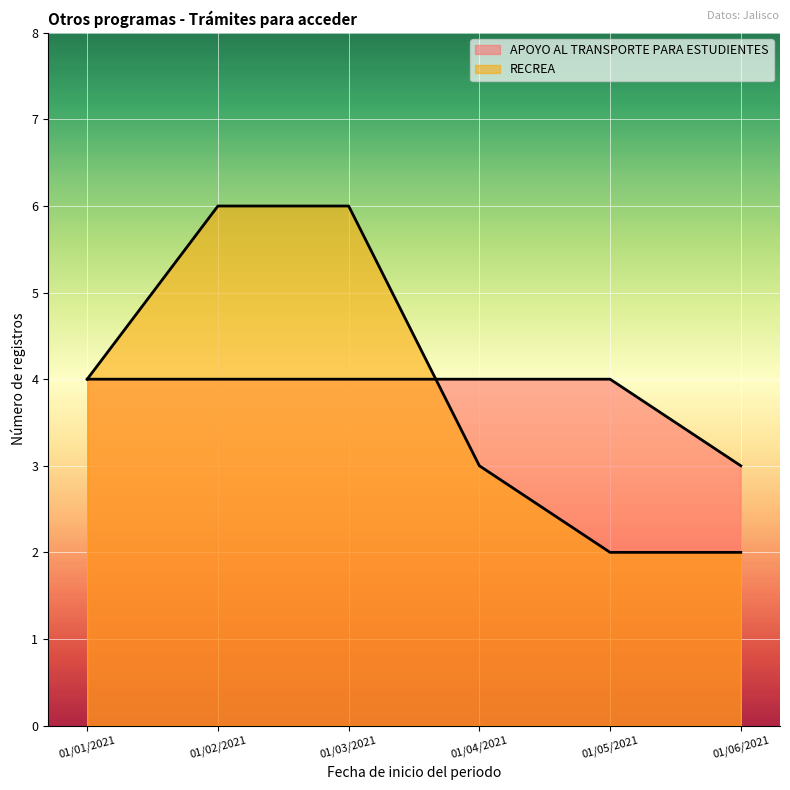

What is the smallest value displayed?

2